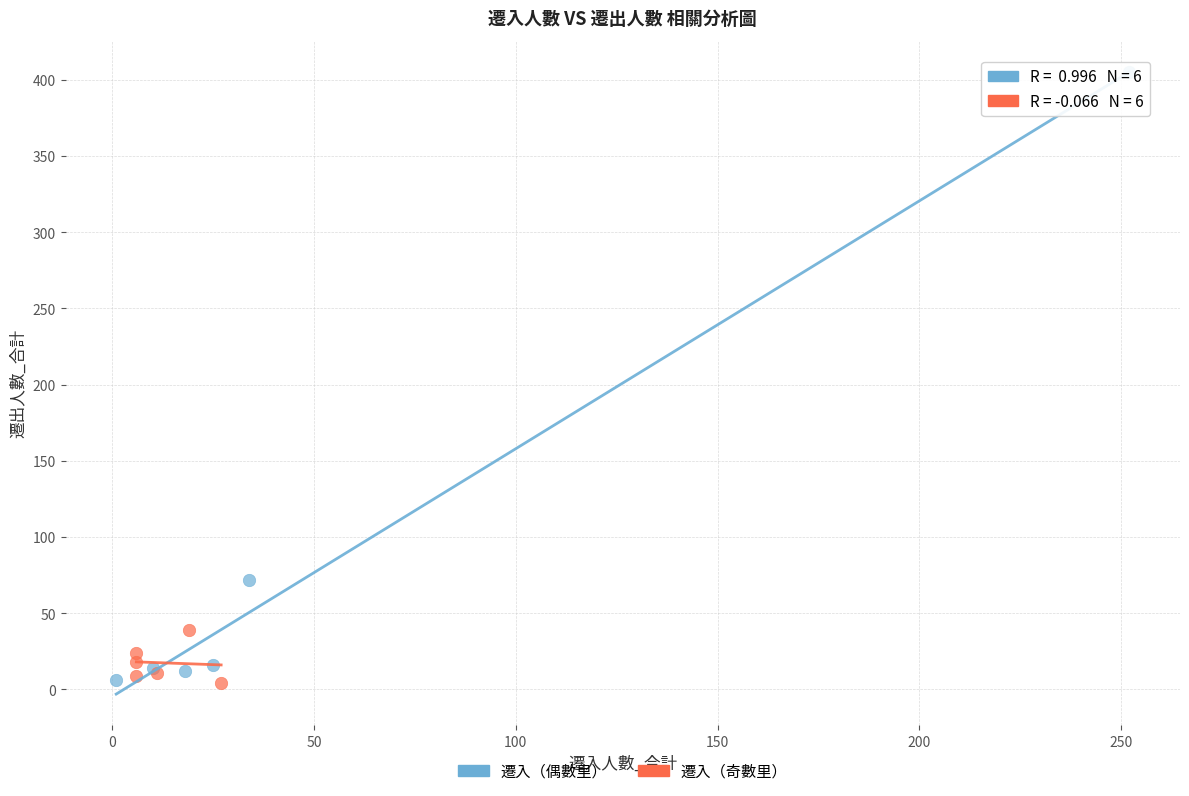

Which series reaches the maximum Y coordinate?

遷入（偶數里）